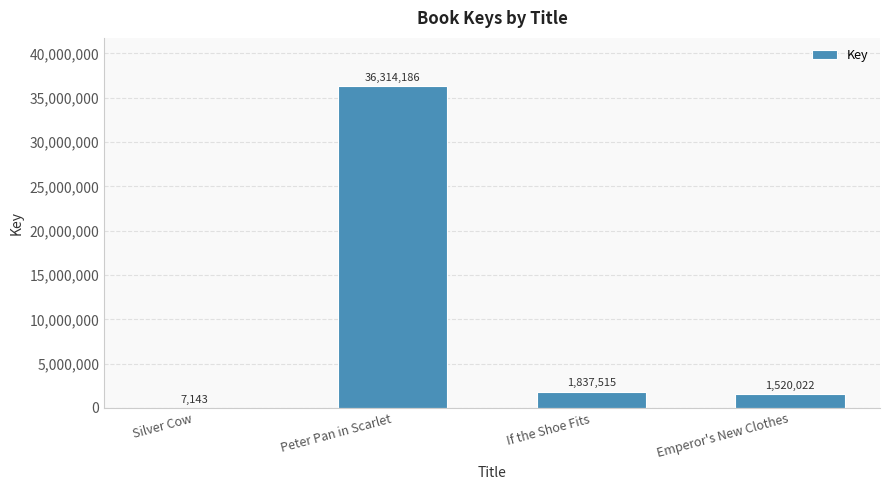

At which label is the value closest to 18160664?

If the Shoe Fits